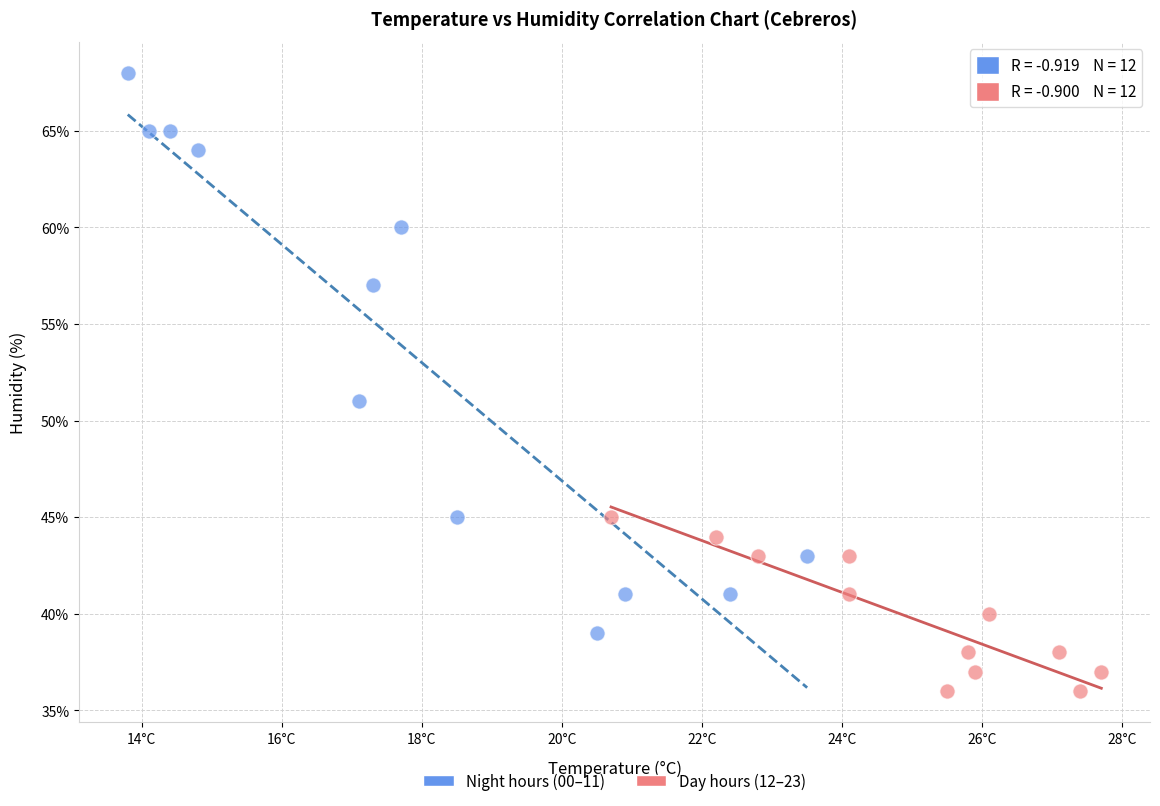

Which series reaches the minimum Y coordinate?

Day hours (12–23)